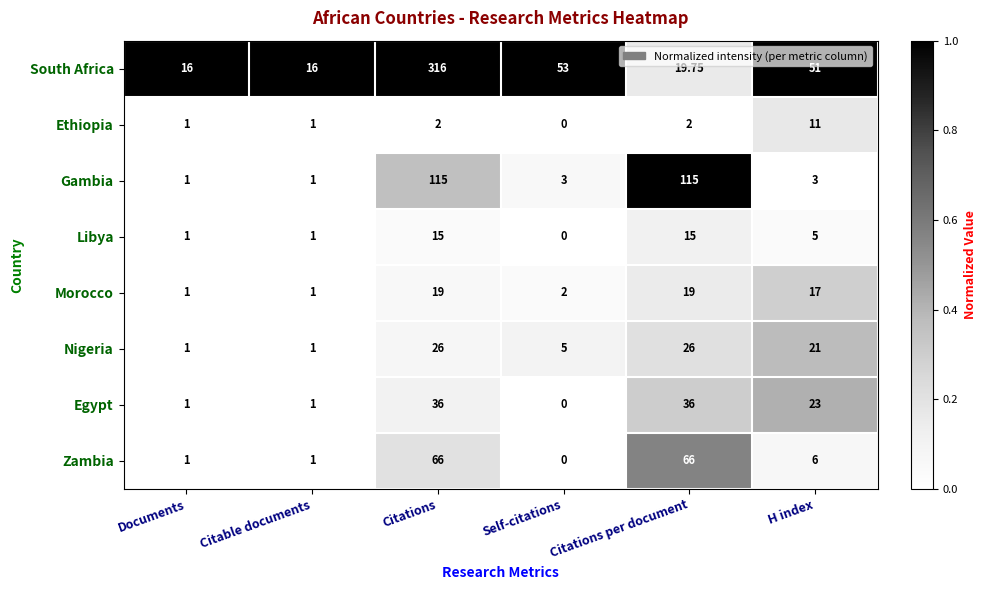

Between Citations and H index, which series saw the biggest shift?

South Africa